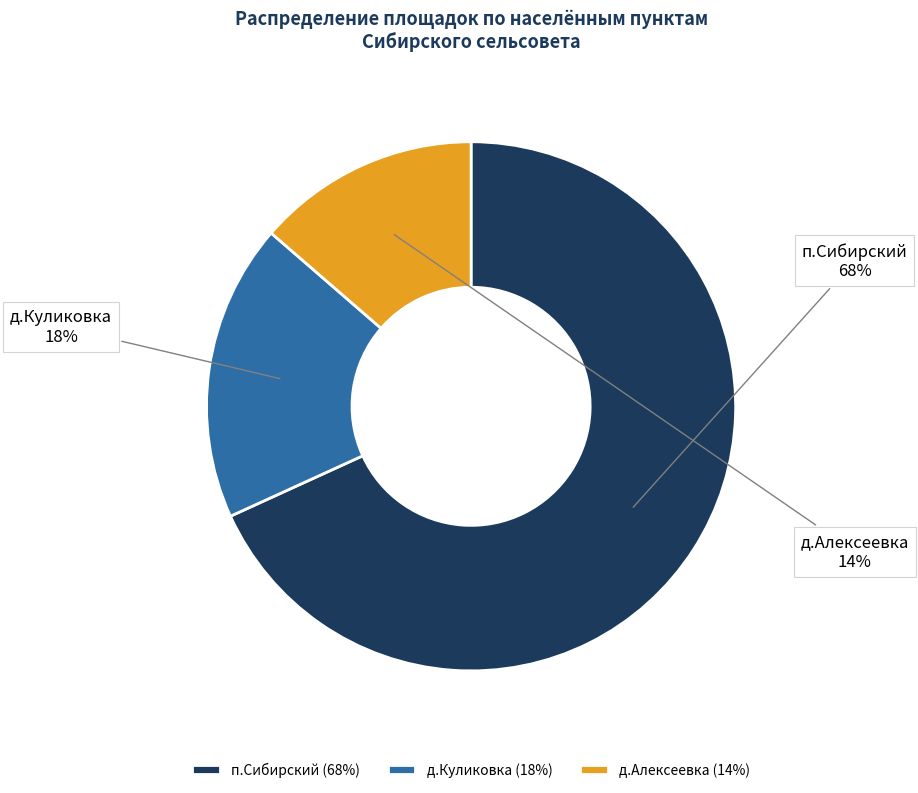

To the nearest percent, what is the combined percentage of д.Алексеевка and п.Сибирский?

82%